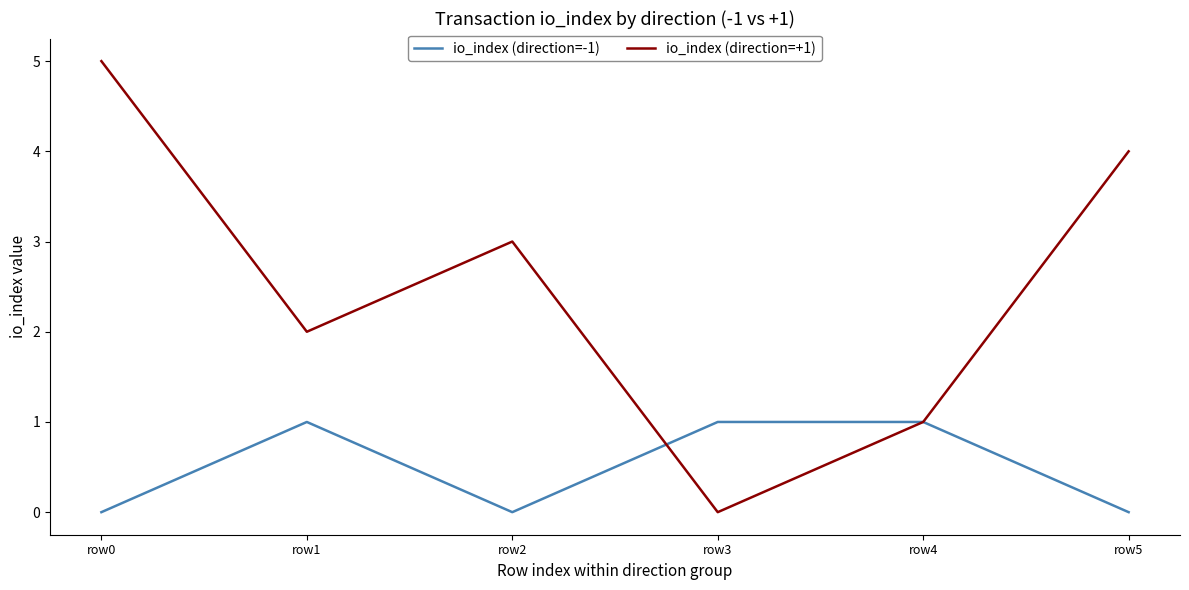

What are all the series names shown in the legend?

io_index (direction=-1), io_index (direction=+1)